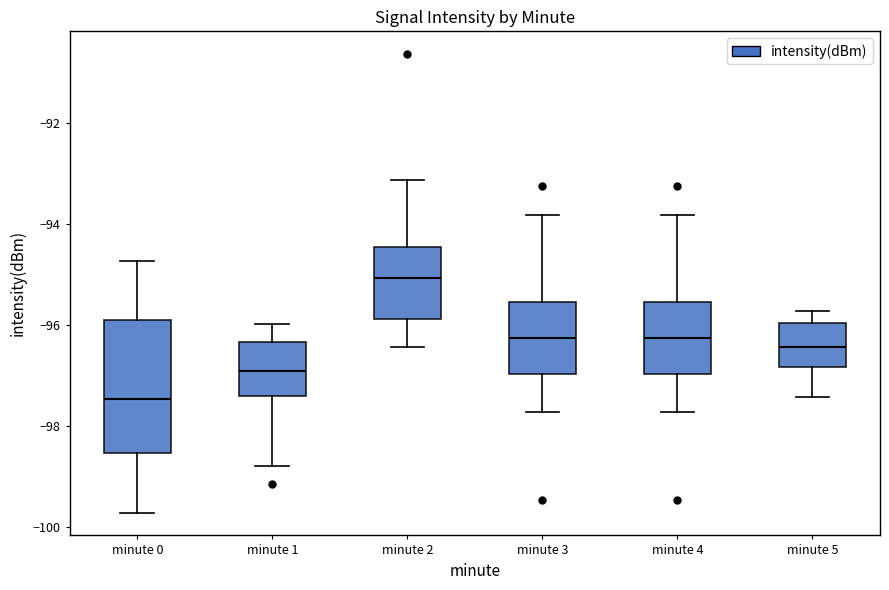

Reading left to right, transcribe this box plot: for each box, give where its median line is, the range the box spans, and where its two whiskers end, as read against the y-axis. The values are not printed on the chart, so give them approximately, as read against the axis.

minute 0: median -97.4, box -98.6 to -96.0, whiskers -99.8 to -94.8
minute 1: median -97.0, box -97.4 to -96.4, whiskers -98.8 to -96.0
minute 2: median -95.0, box -95.8 to -94.4, whiskers -96.4 to -93.2
minute 3: median -96.2, box -97.0 to -95.6, whiskers -97.8 to -93.8
minute 4: median -96.2, box -97.0 to -95.6, whiskers -97.8 to -93.8
minute 5: median -96.4, box -96.8 to -96.0, whiskers -97.4 to -95.8